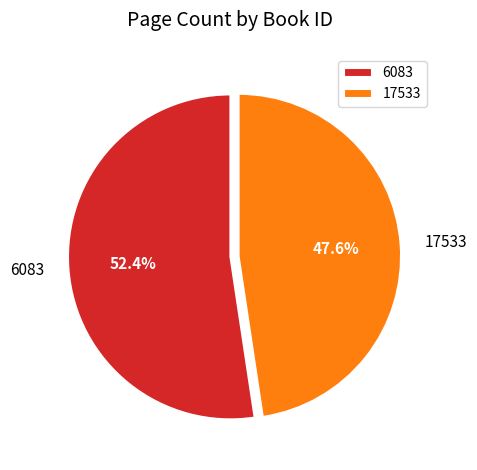

To the nearest percent, what is the combined percentage of 6083 and 17533?

100%